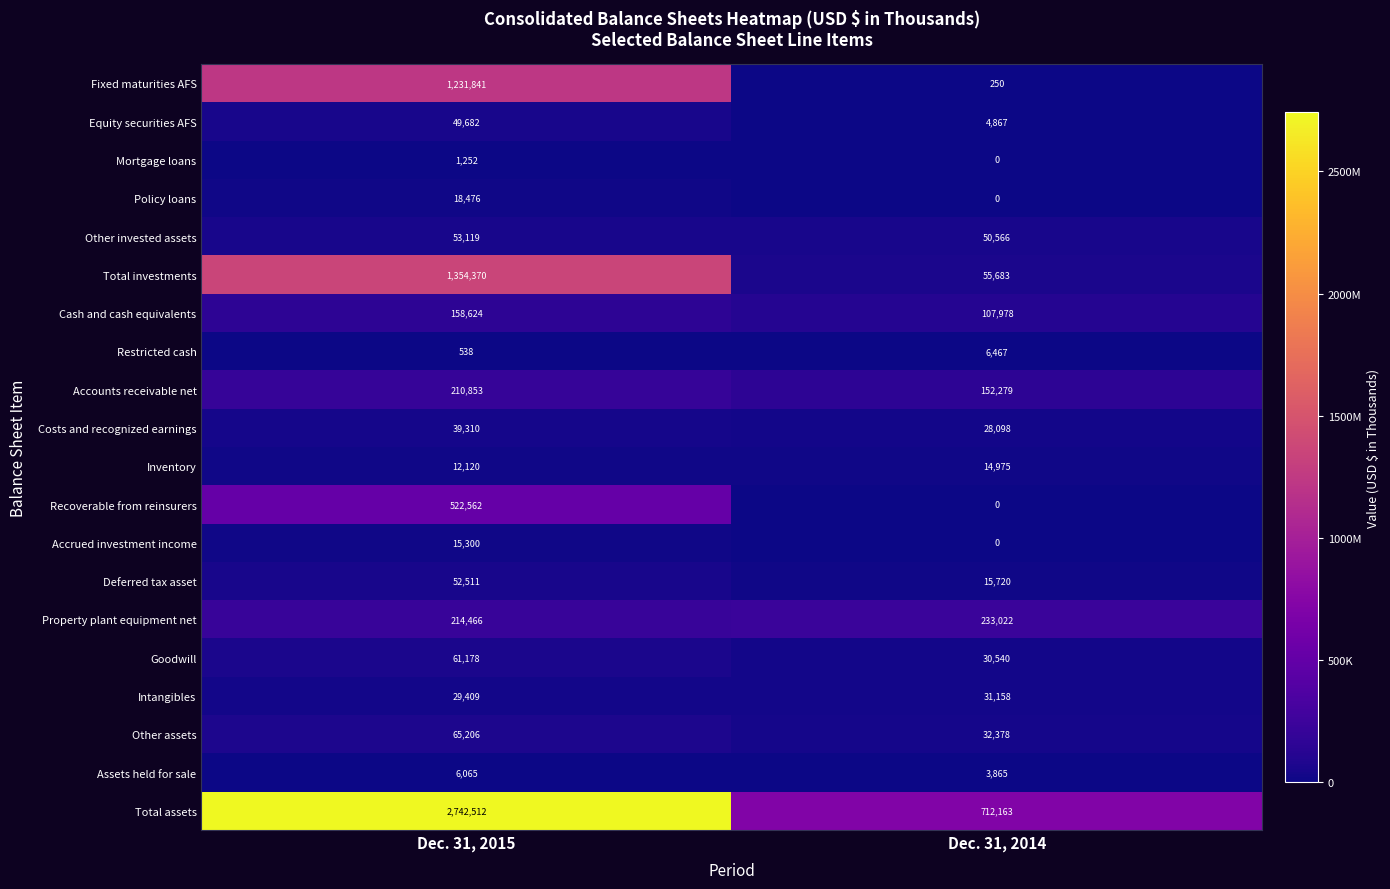

Which series has the largest total across all categories?

Total assets